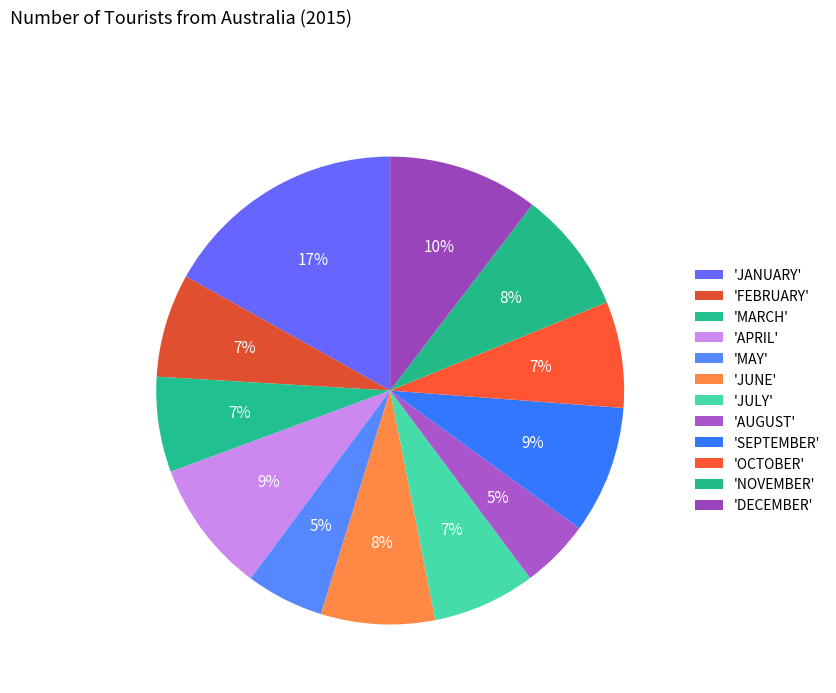

Is there any slice that represents more than half of the pie?

No